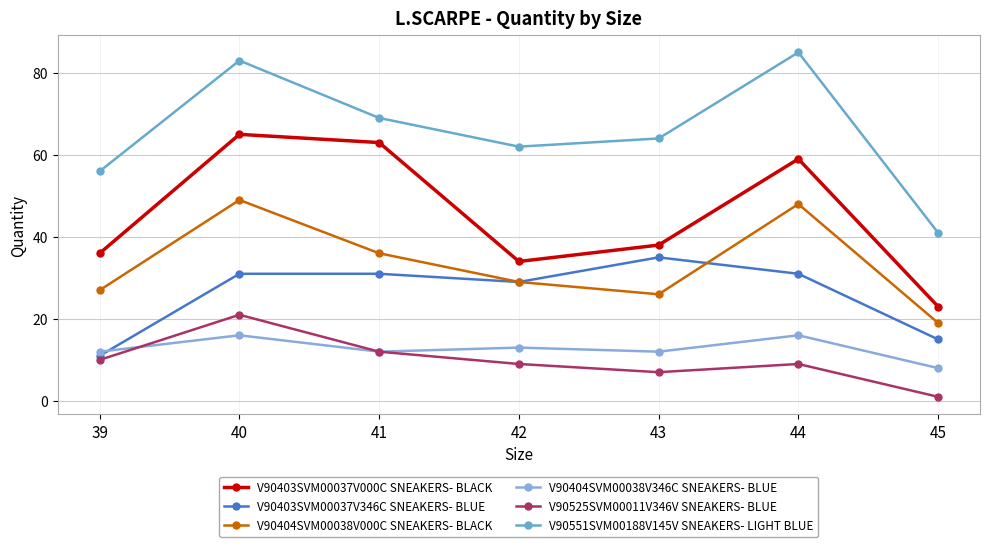

What is the smallest value displayed?

1